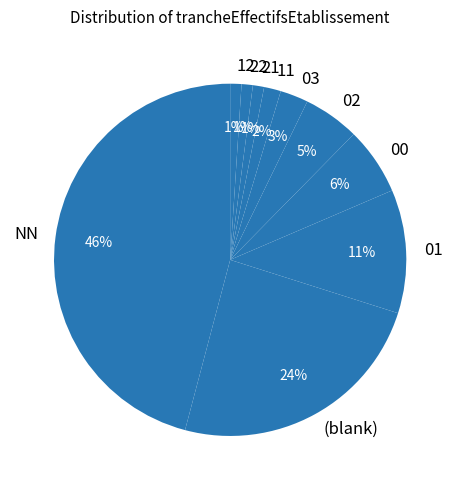

Which has a higher value, 00 or 22?

00